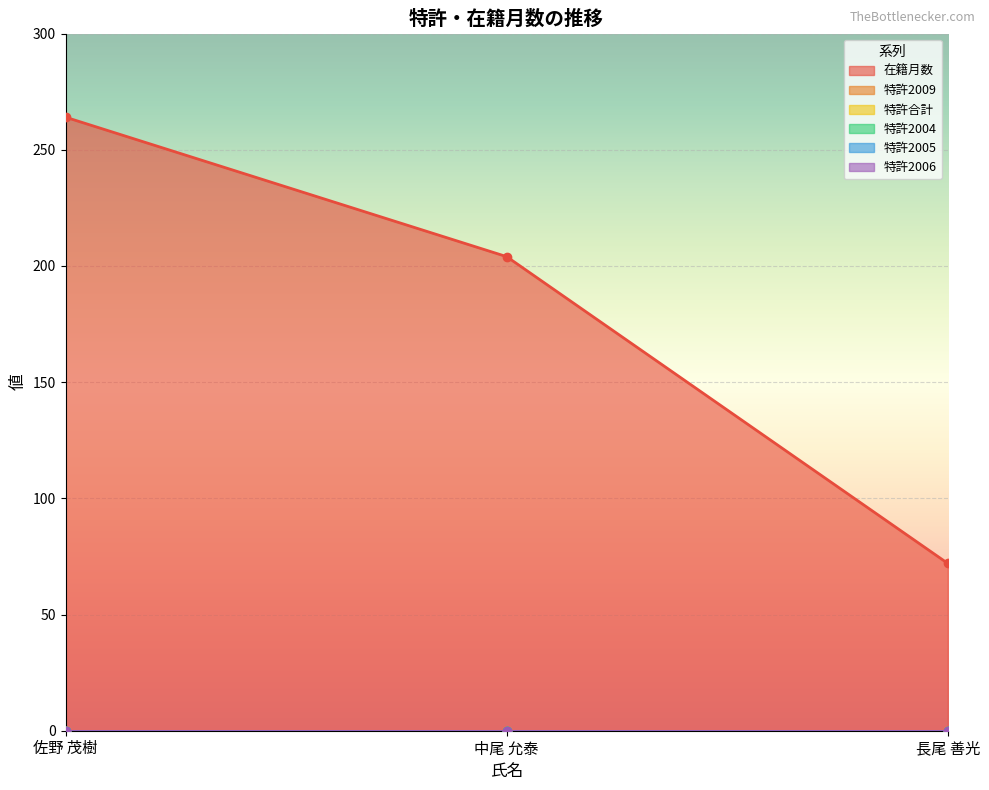

Which series has the largest total across all categories?

在籍月数